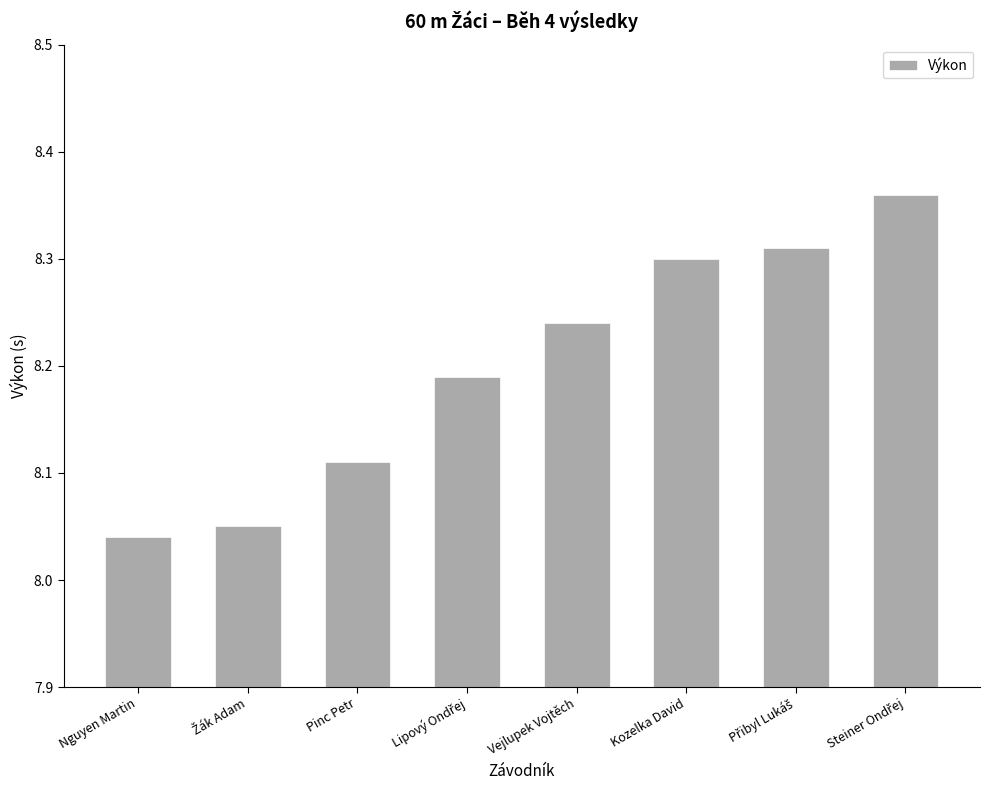

The value at Nguyen Martin is 14.3. True or false?

False